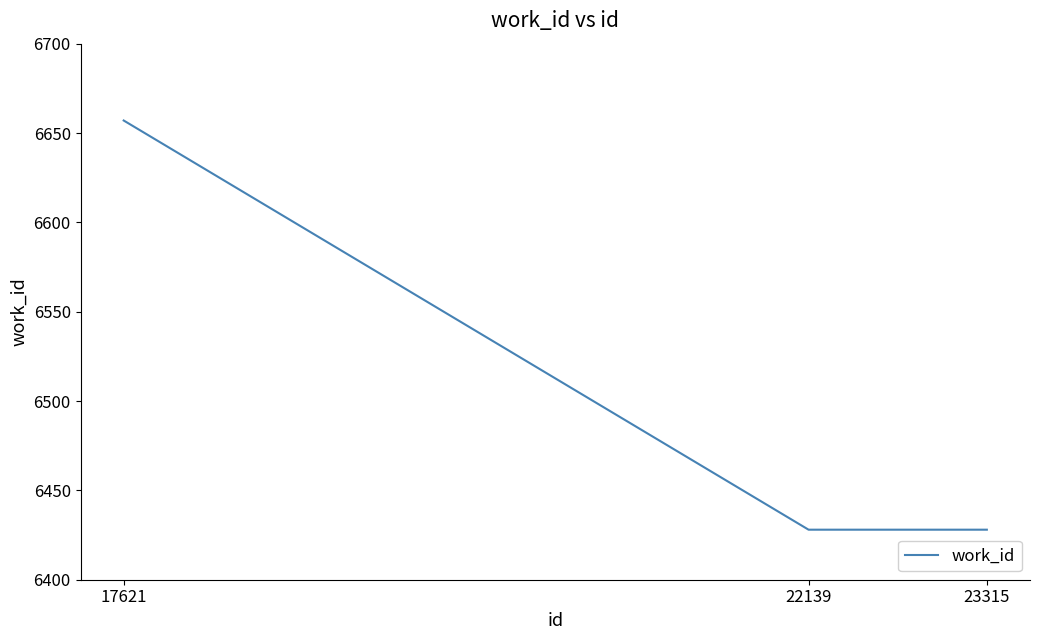

The value at 23315 is 1978. True or false?

False